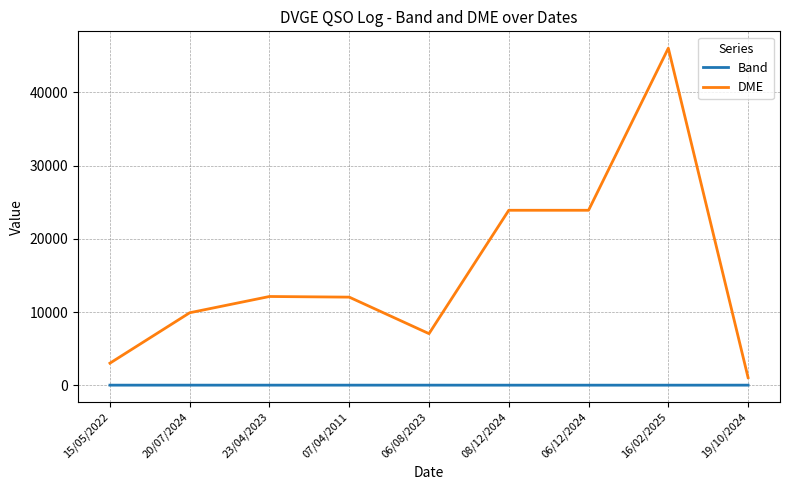

What is the difference between the highest and lowest values at 06/08/2023?

7033